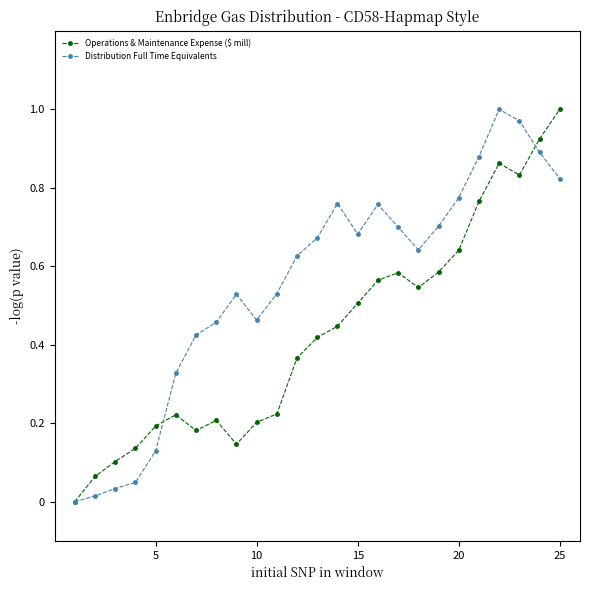

Rank the series by their average value, from highest to lowest.

Distribution Full Time Equivalents, Operations & Maintenance Expense ($ mill)